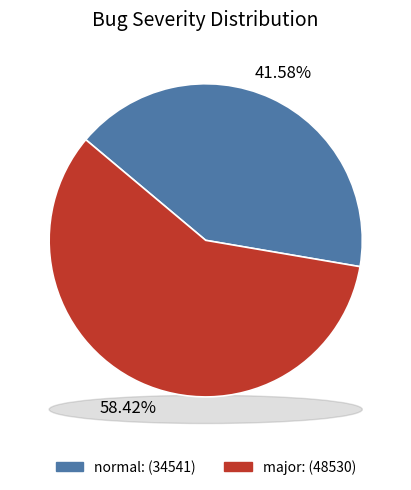

The major slice represents 46% of the pie. True or false?

False